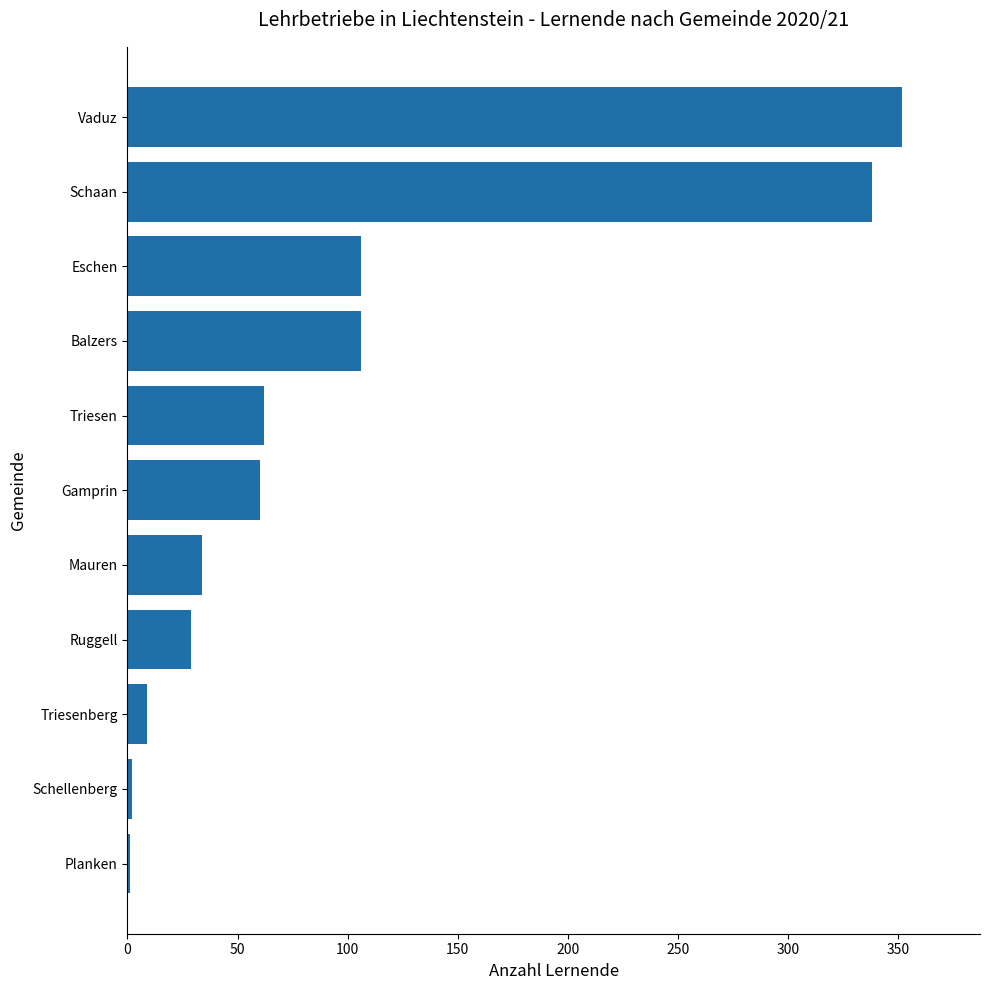

What is the sum of all values?

1099